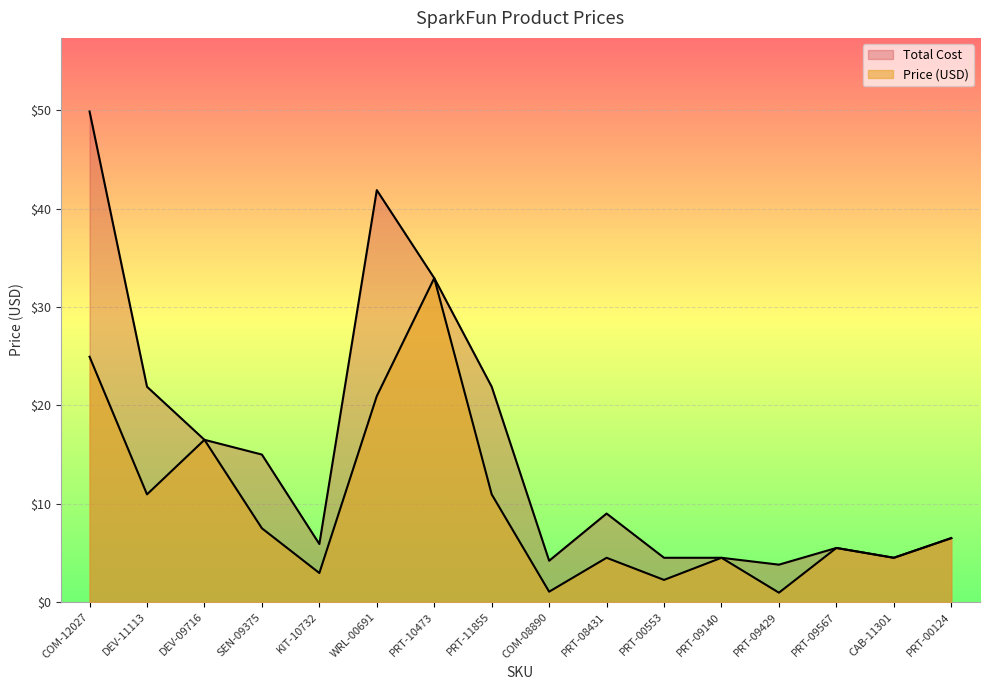

How many values in the Total Cost series exceed 9?

7